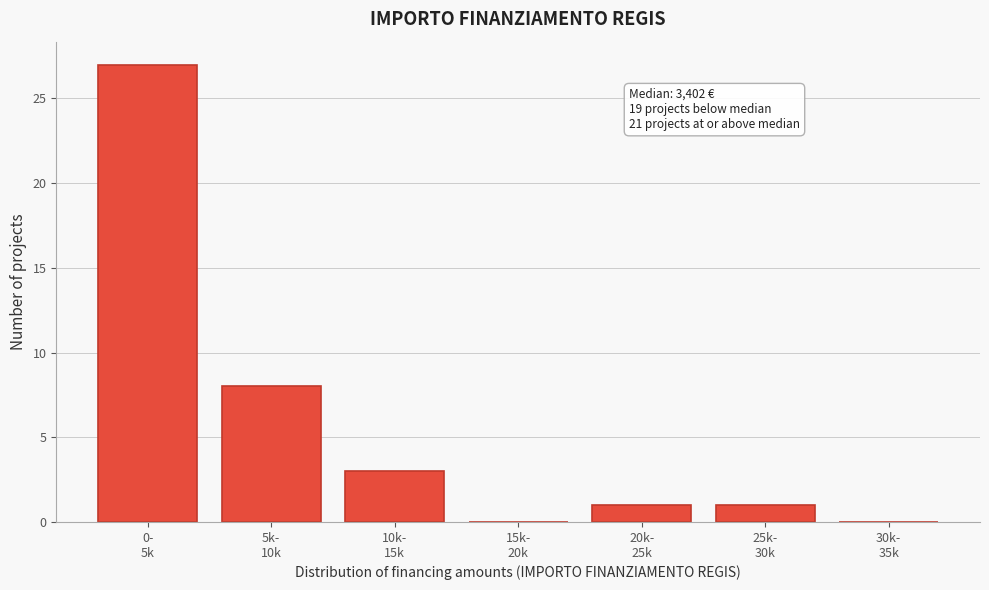

What is the sum of all values?

40